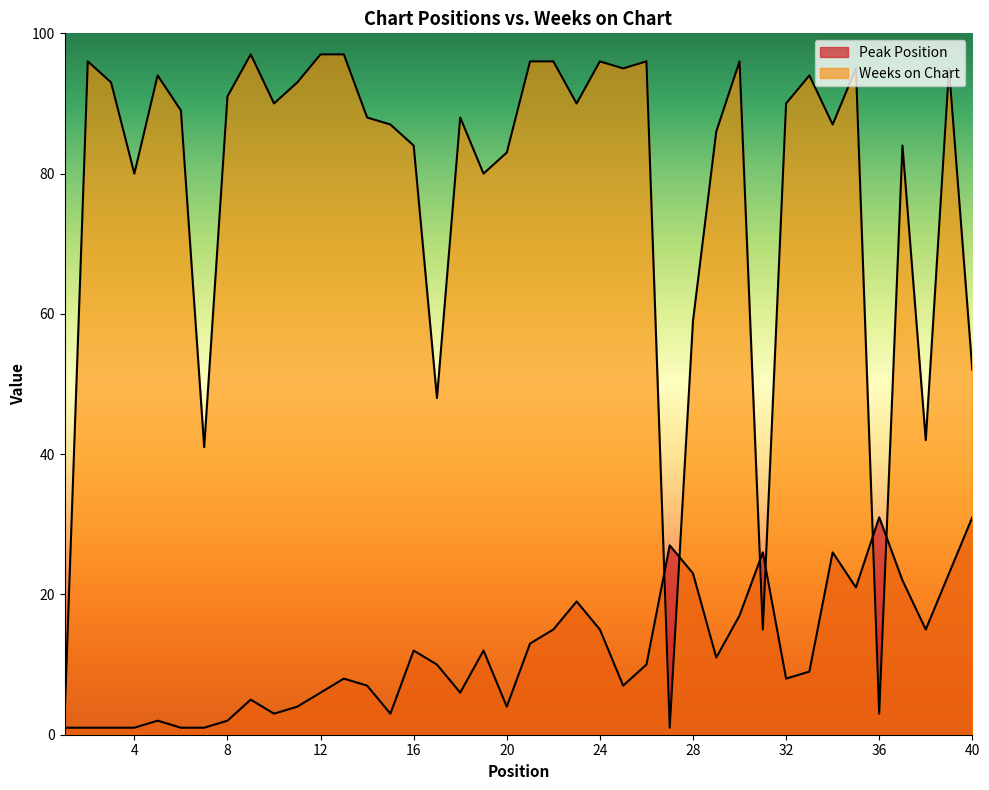

Rank the series by their average value, from highest to lowest.

Weeks on Chart, Peak Position